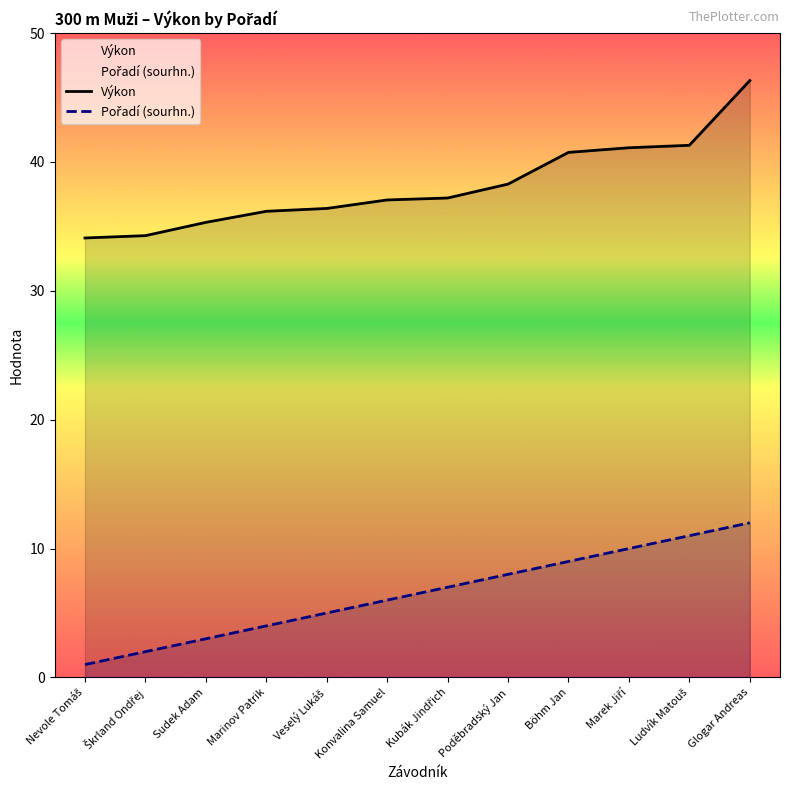

What is the label of the 9th point from the left?

Böhm Jan